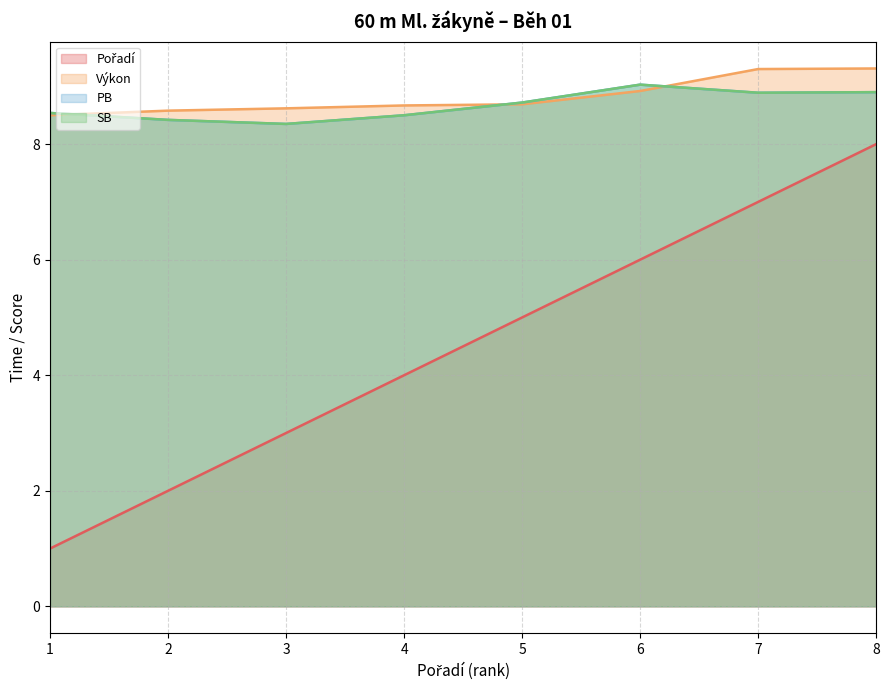

Is it true that SB equals 12.2 at 5?

False